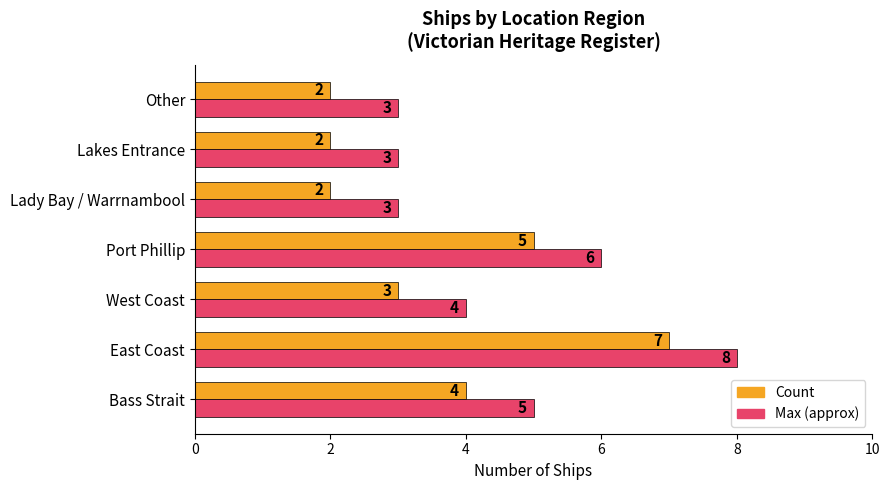

Is the value of Max (approx) at Bass Strait greater than the value of Count at West Coast?

Yes